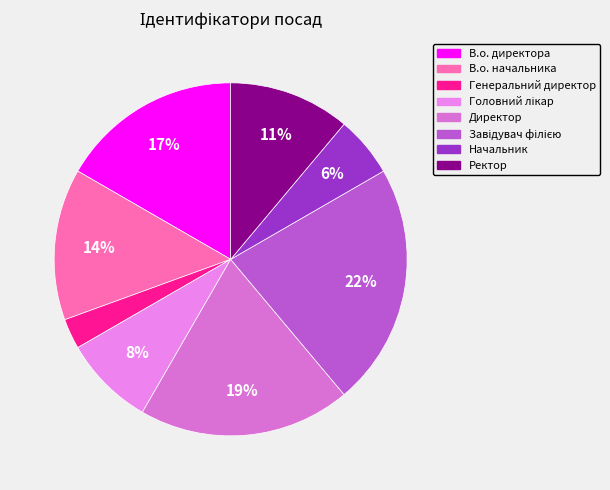

The Директор slice represents 19% of the pie. True or false?

True